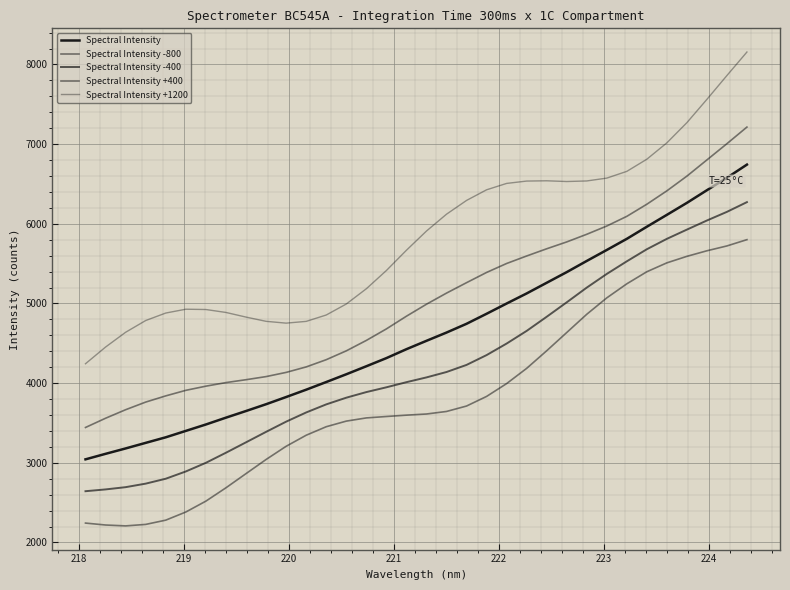

True or false: Spectral Intensity -800 and Spectral Intensity cross at least once.

False